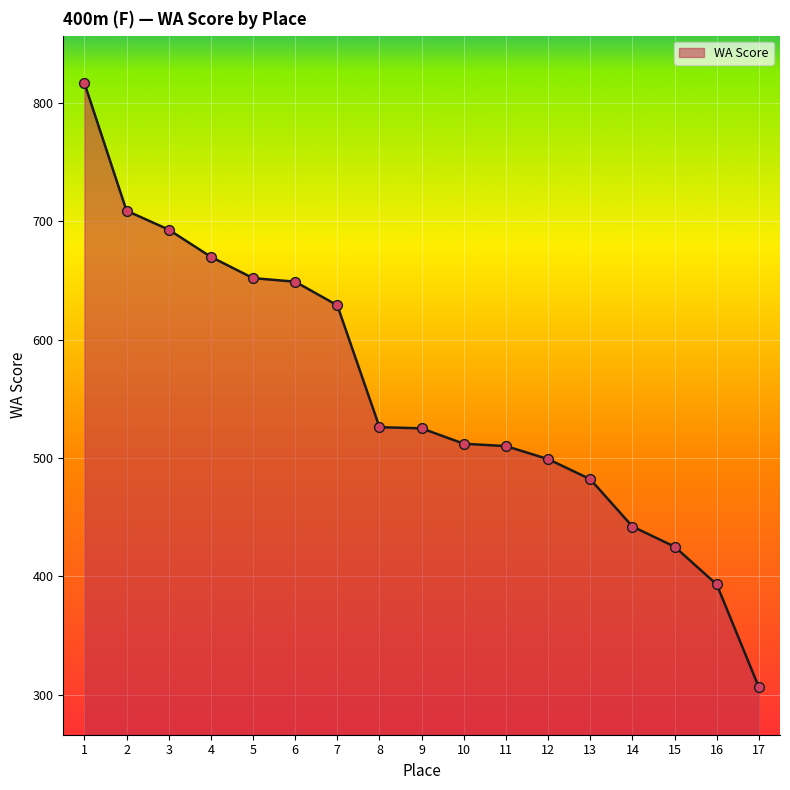

Approximately how many times larger is the value at 6 compared to 13?

1.3